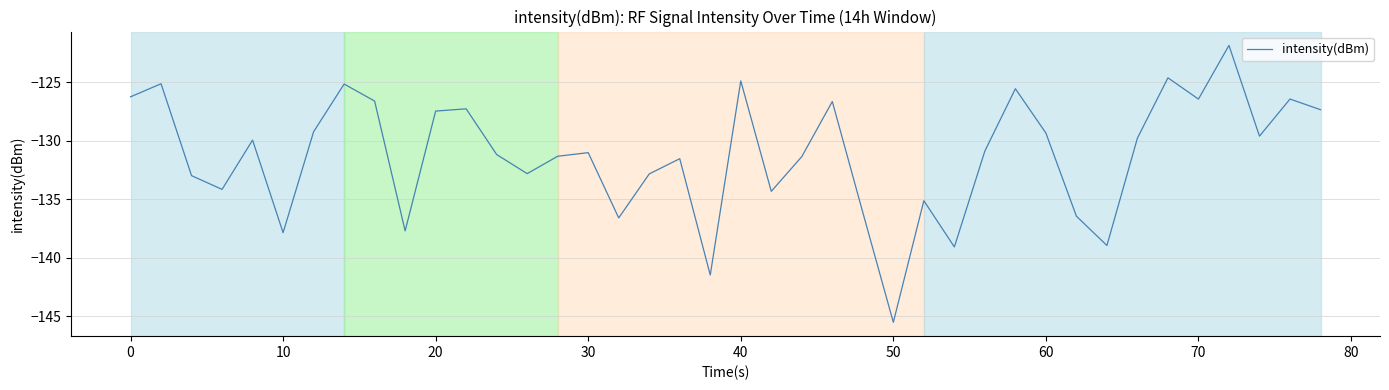

Reading left to right, list all the values displayed in this chart.

-126.2	-125.1	-133.0	-134.2	-129.9	-137.9	-129.2	-125.1	-126.6	-137.7	-127.5	-127.3	-131.2	-132.8	-131.3	-131.0	-136.6	-132.8	-131.5	-141.5	-124.9	-134.3	-131.3	-126.6	-136.1	-145.5	-135.1	-139.1	-130.9	-125.5	-129.3	-136.4	-139.0	-129.8	-124.6	-126.4	-121.8	-129.6	-126.4	-127.3